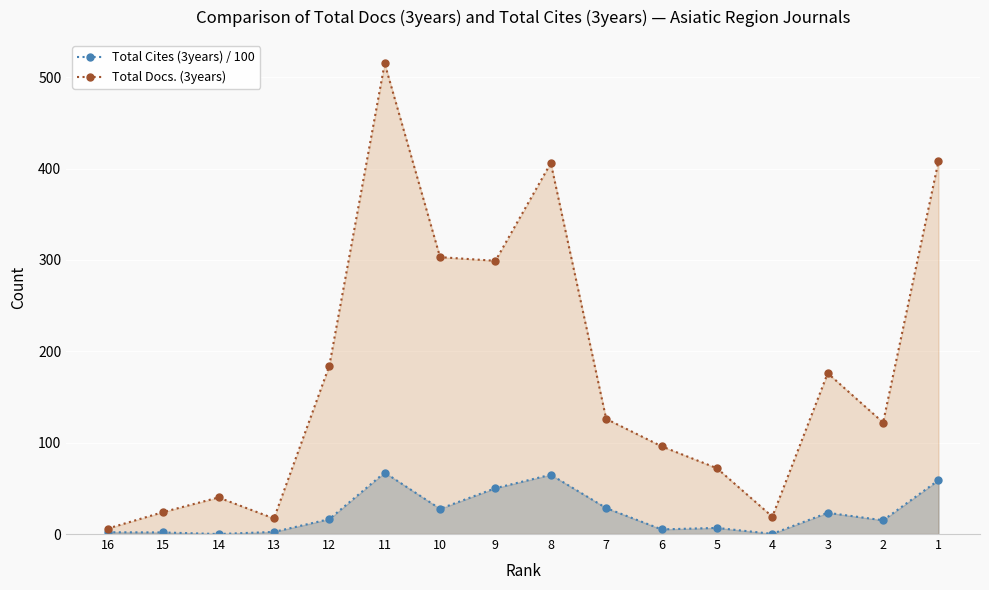

True or false: Total Docs. (3years) and Total Cites (3years) / 100 cross at least once.

False